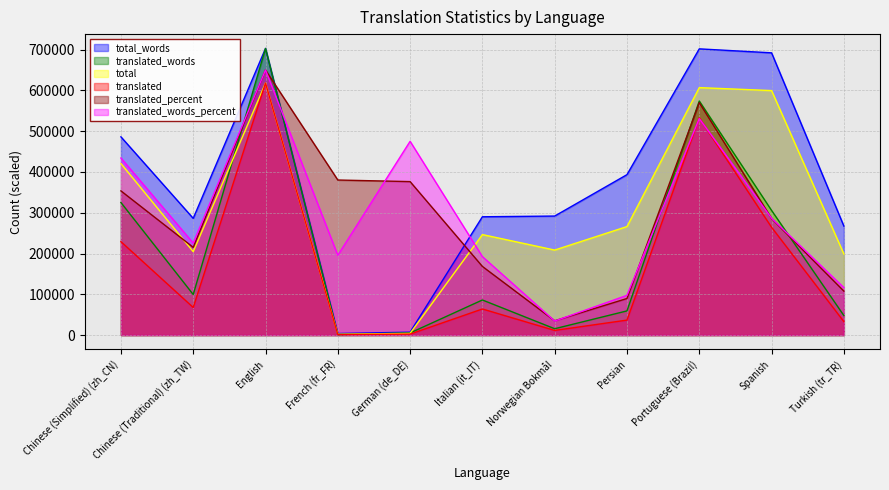

Rank the categories by total value from highest to lowest.

English, Portuguese (Brazil), Spanish, Chinese (Simplified) (zh_CN), Persian, Italian (it_IT), Norwegian Bokmål, Chinese (Traditional) (zh_TW), Turkish (tr_TR), German (de_DE), French (fr_FR)